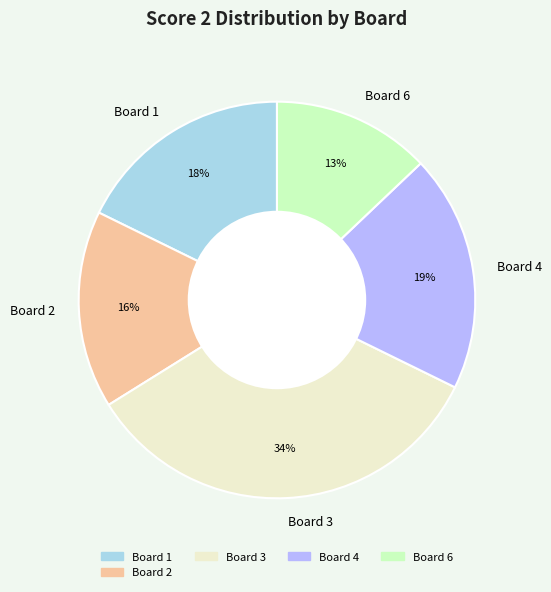

Which has a higher value, Board 1 or Board 3?

Board 3